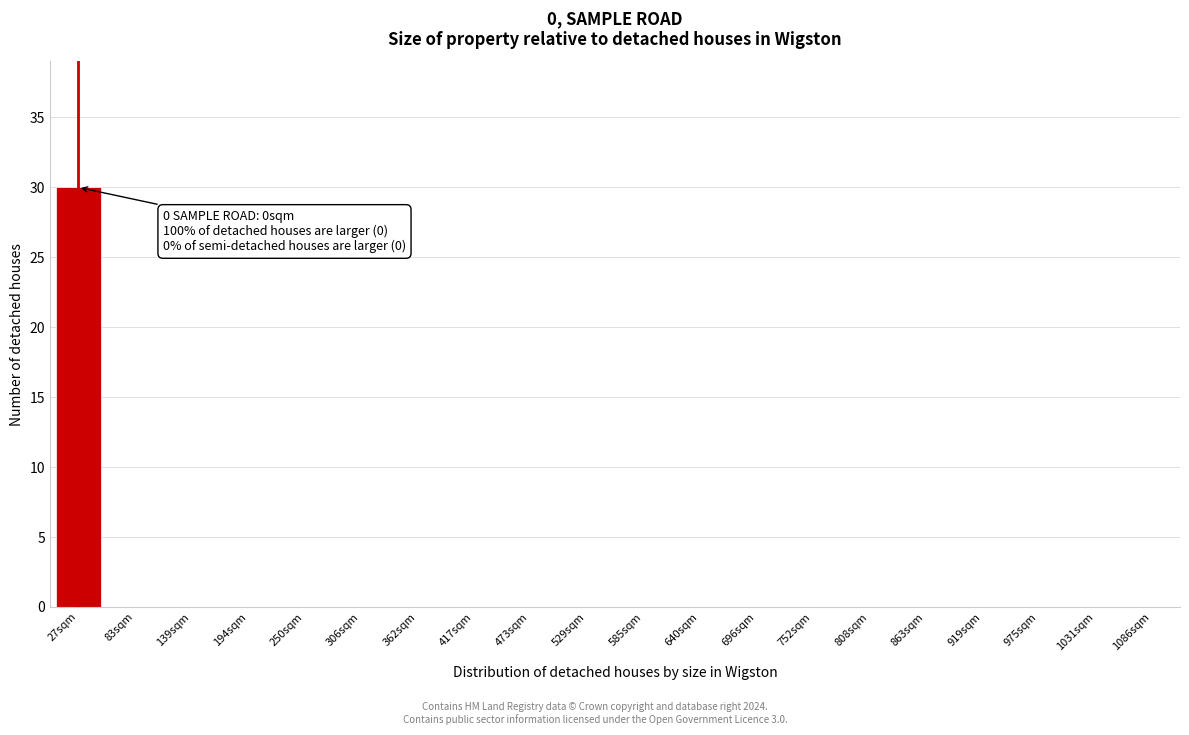

Reading right to left, list all the values displayed in this chart.

1086sqm=0	1031sqm=0	975sqm=0	919sqm=0	863sqm=0	808sqm=0	752sqm=0	696sqm=0	640sqm=0	585sqm=0	529sqm=0	473sqm=0	417sqm=0	362sqm=0	306sqm=0	250sqm=0	194sqm=0	139sqm=0	83sqm=0	27sqm=30